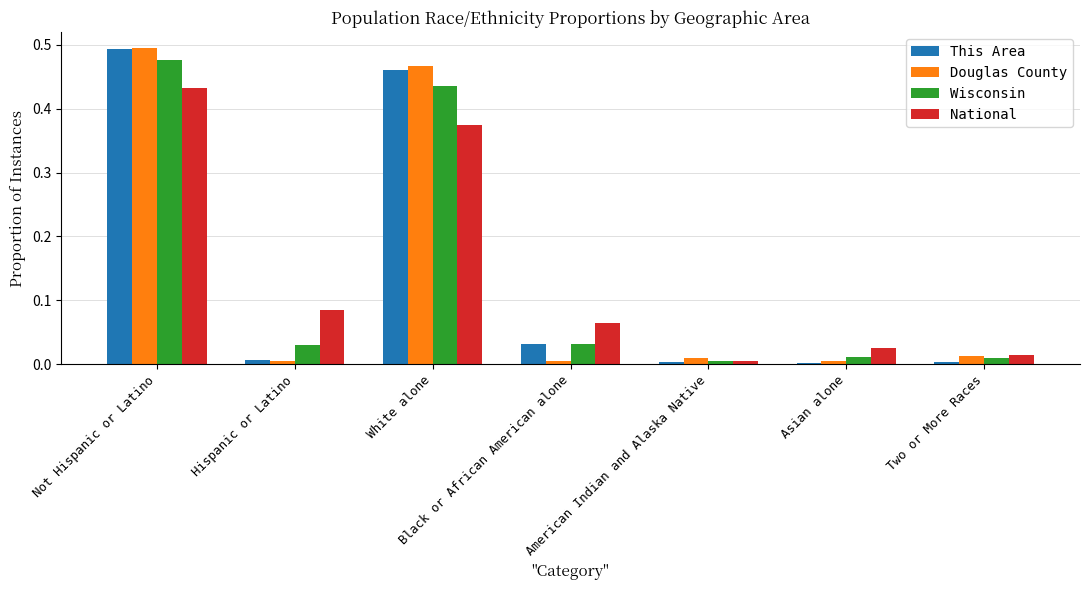

True or false: Wisconsin has a value of 0.0 at Hispanic or Latino.

True